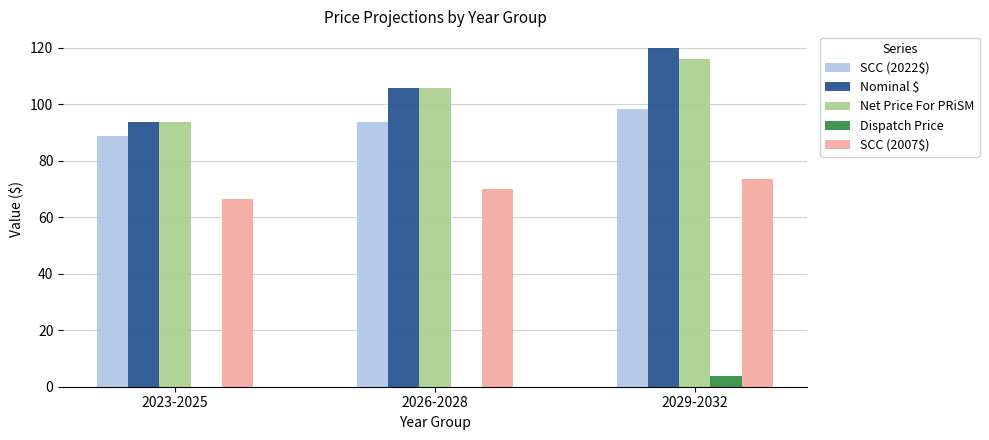

How many data points in Net Price For PRiSM are above 105?

2